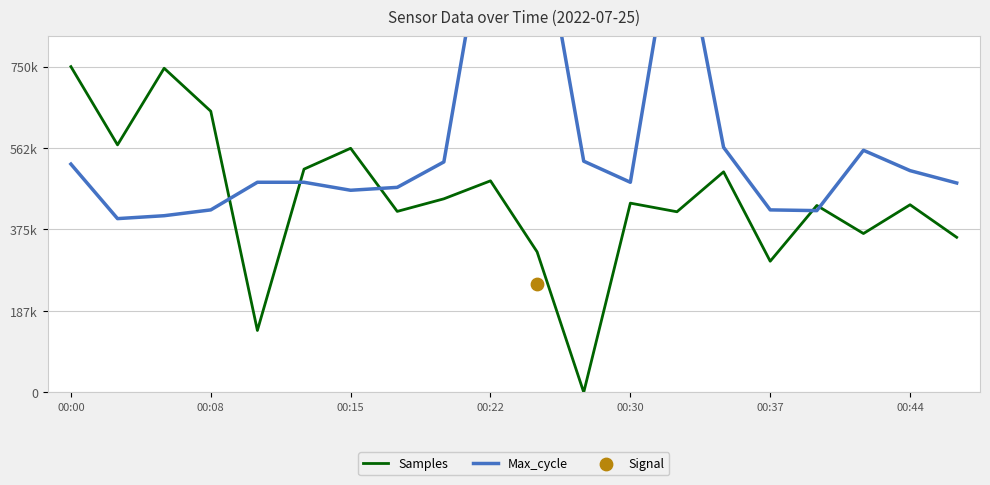

Which series contains the lowest Y value?

Samples